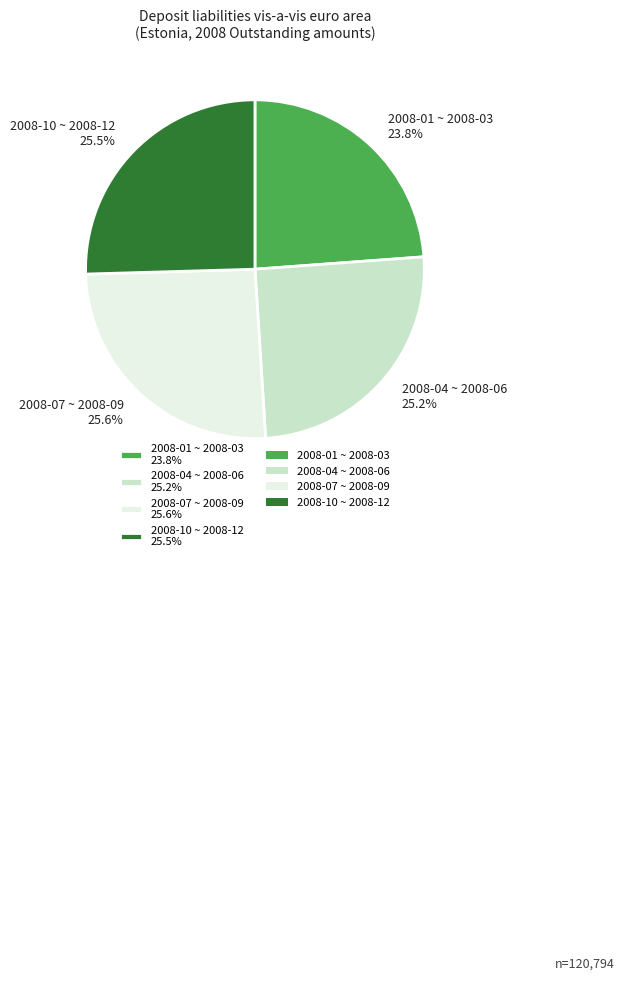

Is the sum of 2008-10 ~ 2008-12 25.5% and 2008-07 ~ 2008-09 25.6% greater than half?

Yes